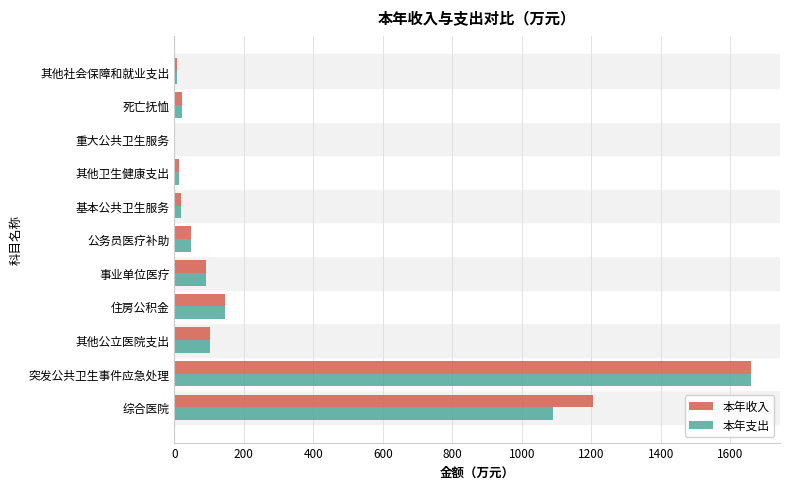

What is the maximum value shown in the chart?

1660.2